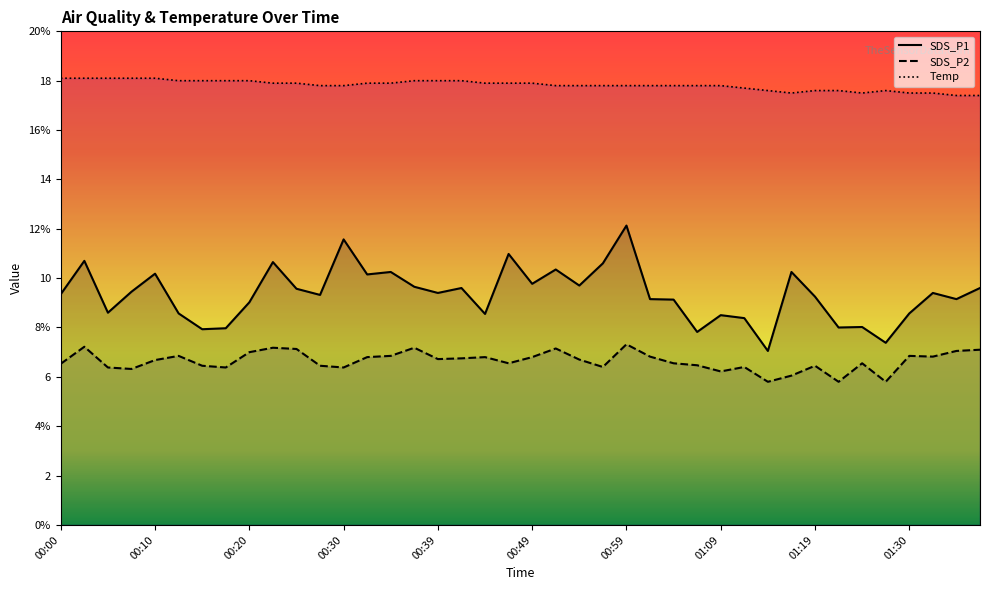

What is the difference between the maximum and second lowest values in the SDS_P1 series?

4.8